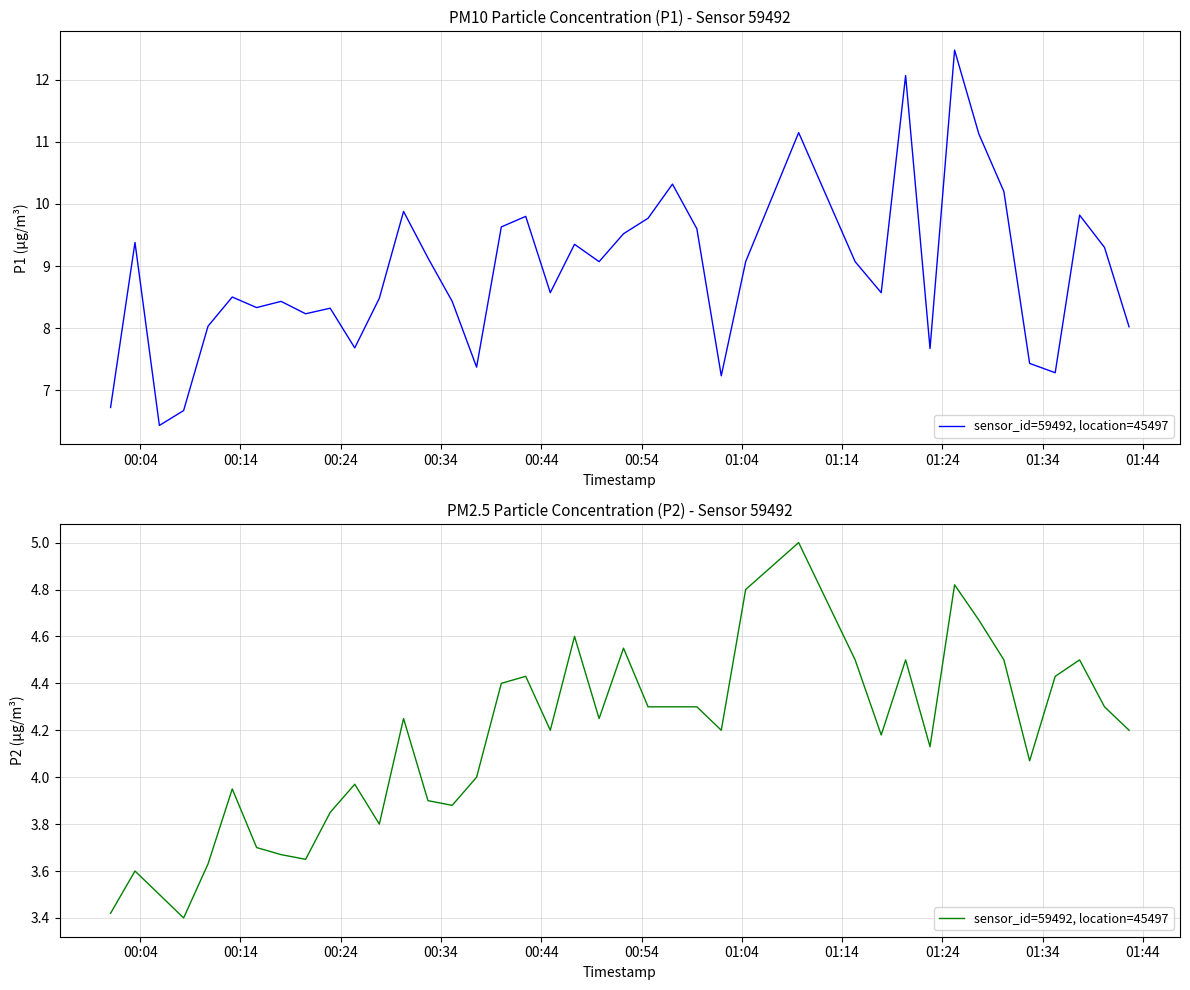

How many values are below 4?

14